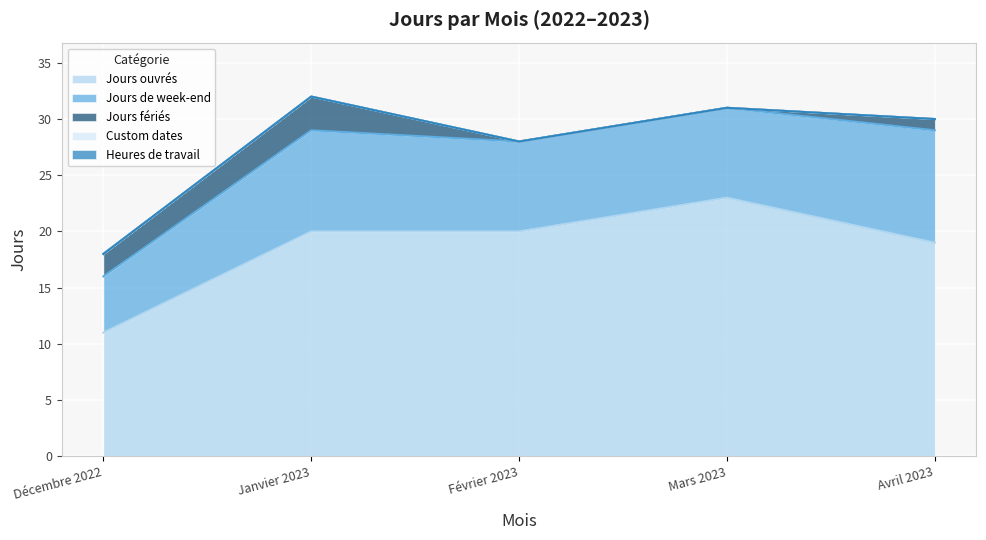

What position from the right is Décembre 2022?

5